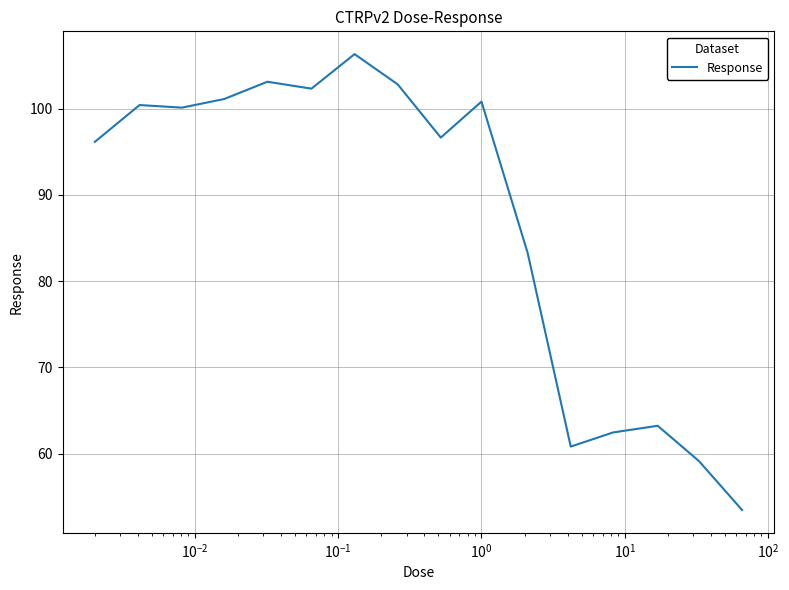

What is the maximum value shown in the chart?

106.3